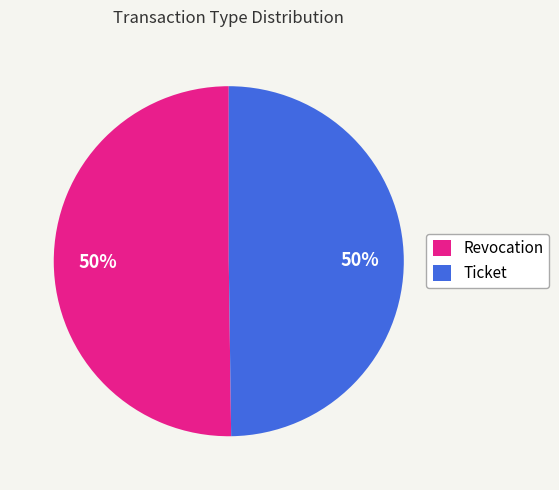

Count the number of slices in the pie.

2